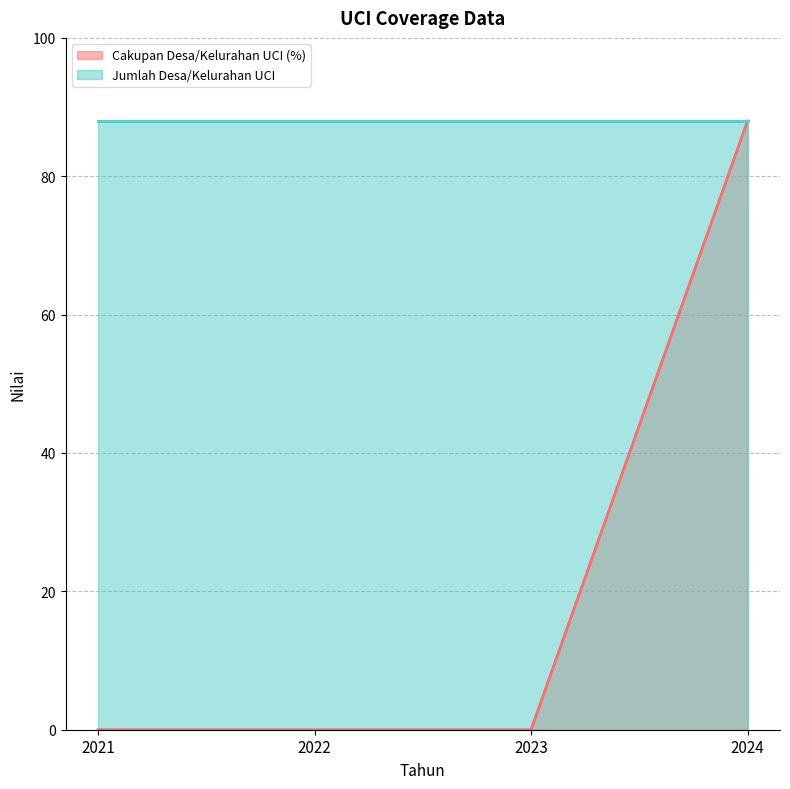

What is the value of the 4th point from the left?

88